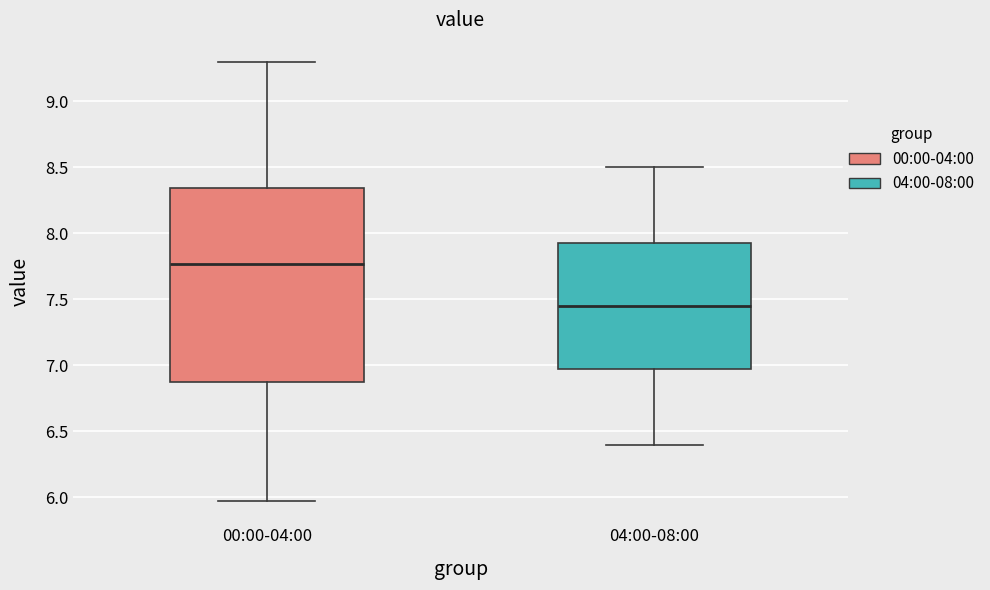

Which box is the tallest, from its lower edge to its upper edge?

00:00-04:00